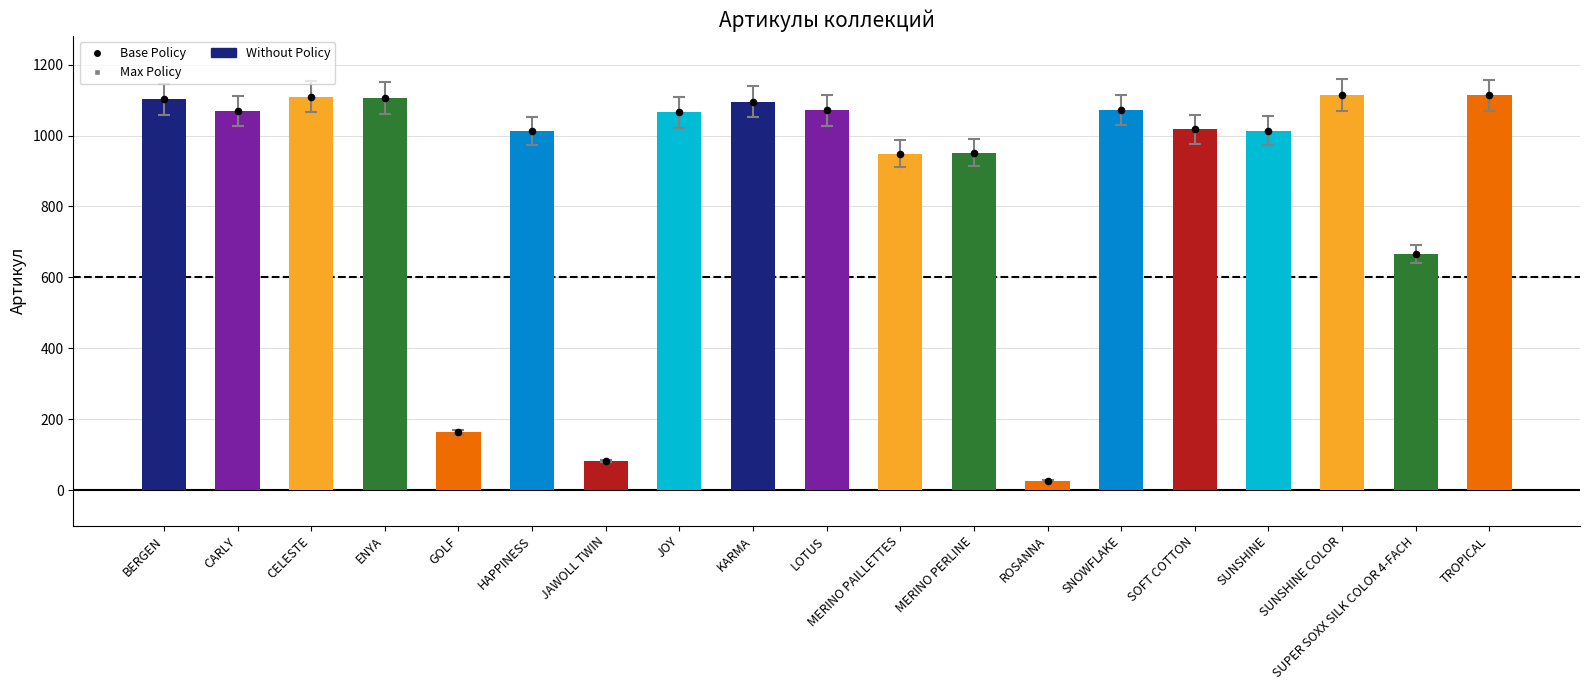

Which series contains the highest Y value?

Артикул